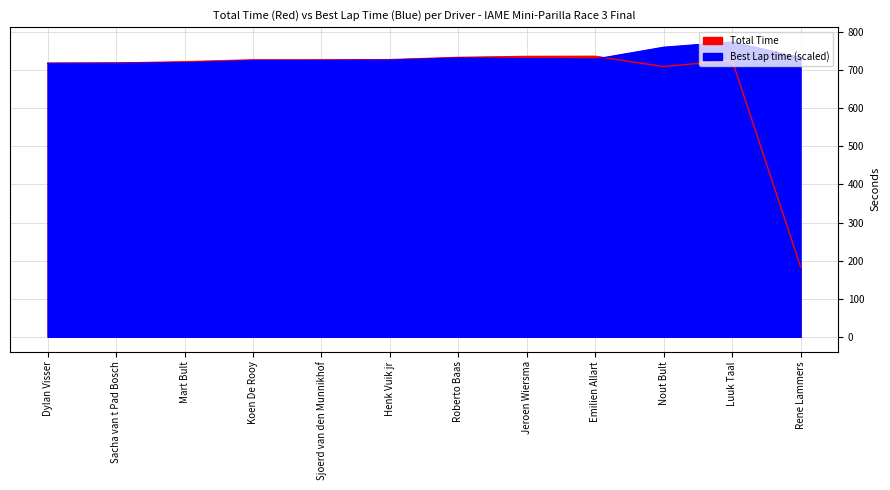

Which category has the highest value in the Best Lap time series?

Luuk Taal